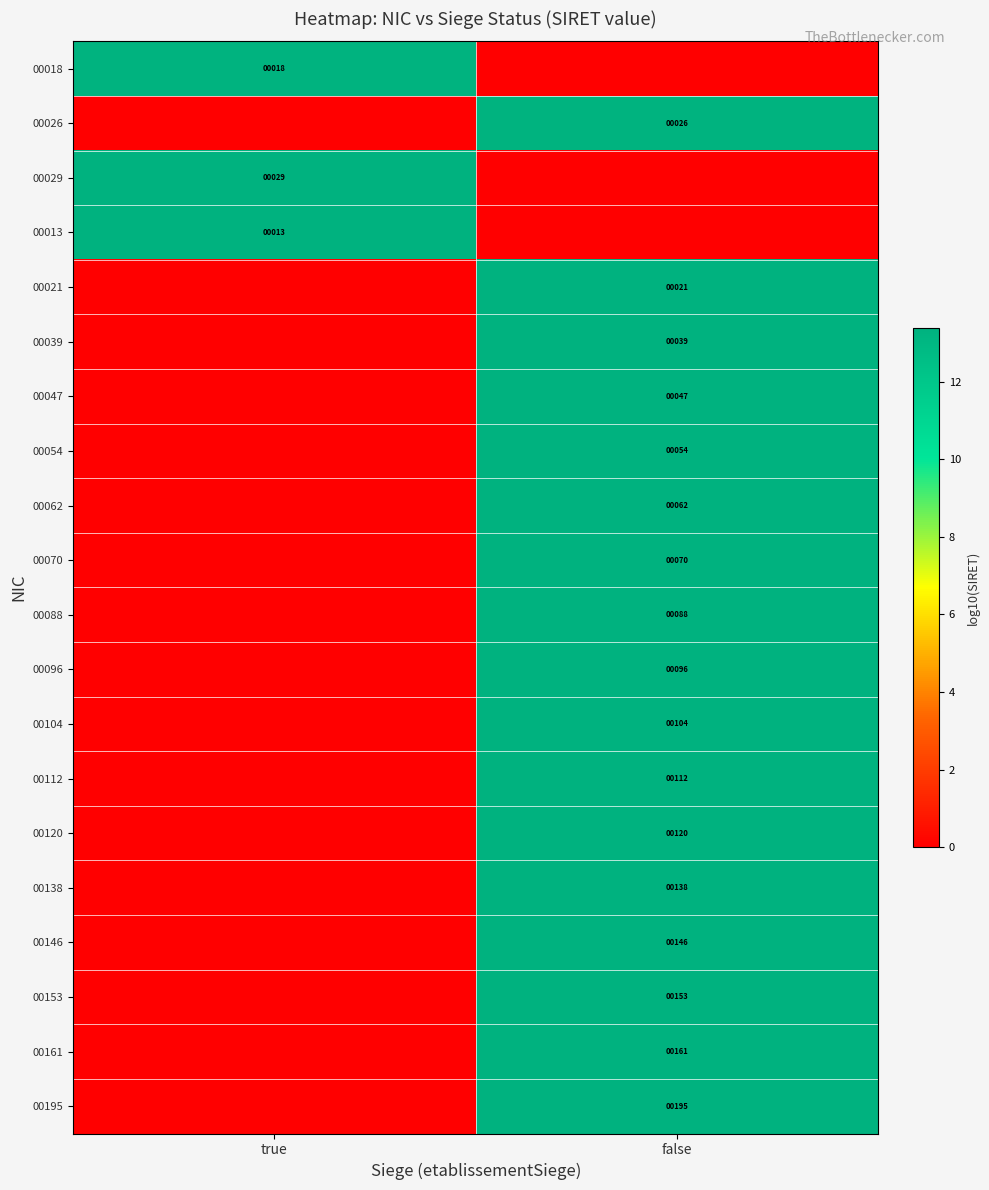

Between false and true, which is larger?

true